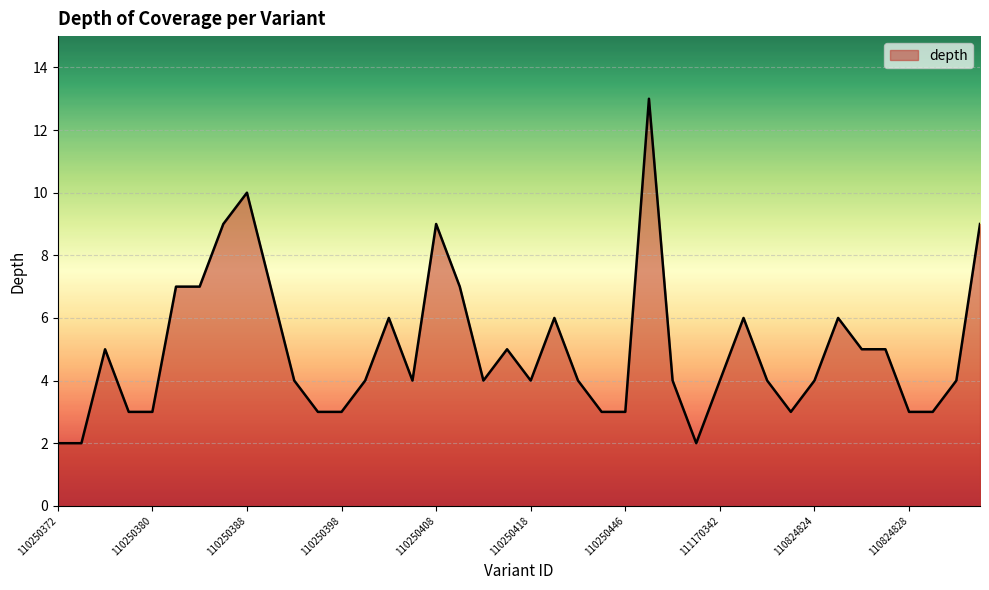

What is the difference between the maximum and minimum values?

11